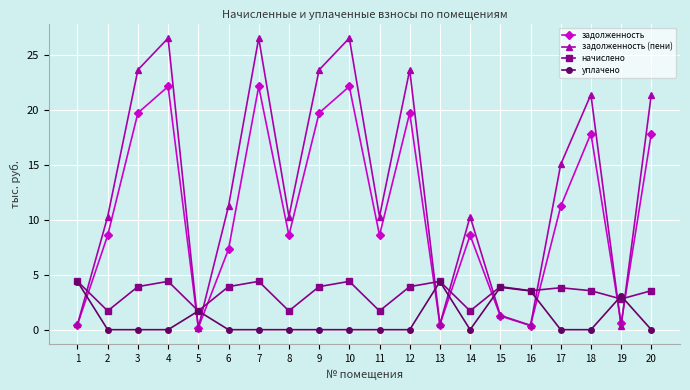

What is the greatest value displayed?

26.6